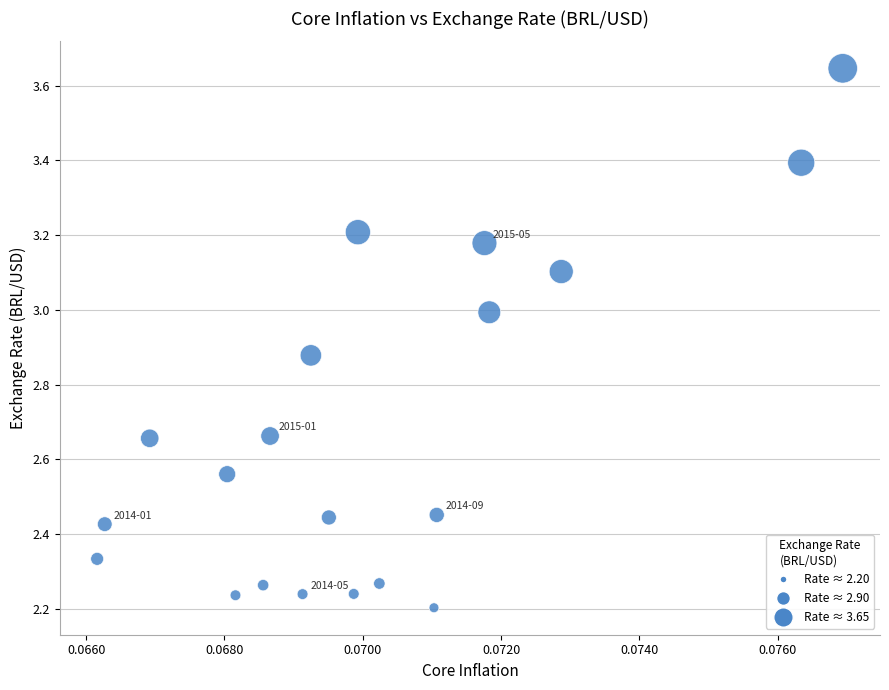

Count the number of points in this scatter plot.

20